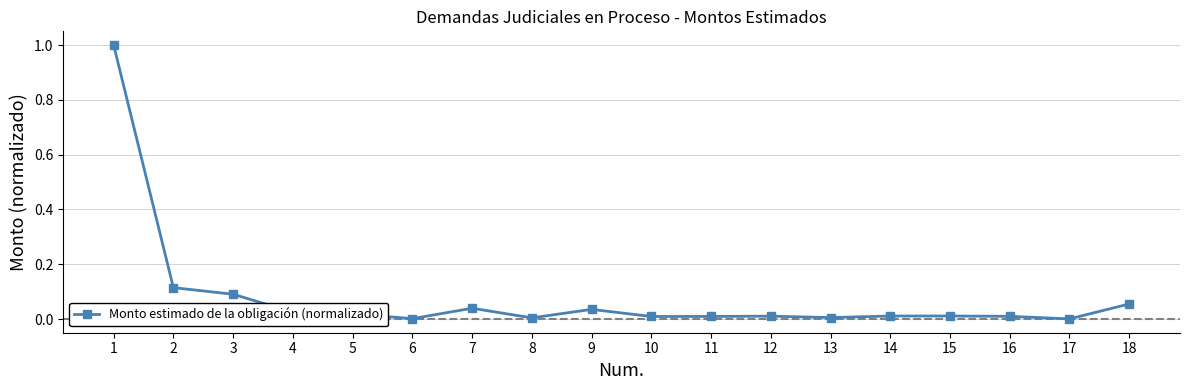

The value at 2 is 0.1. True or false?

True